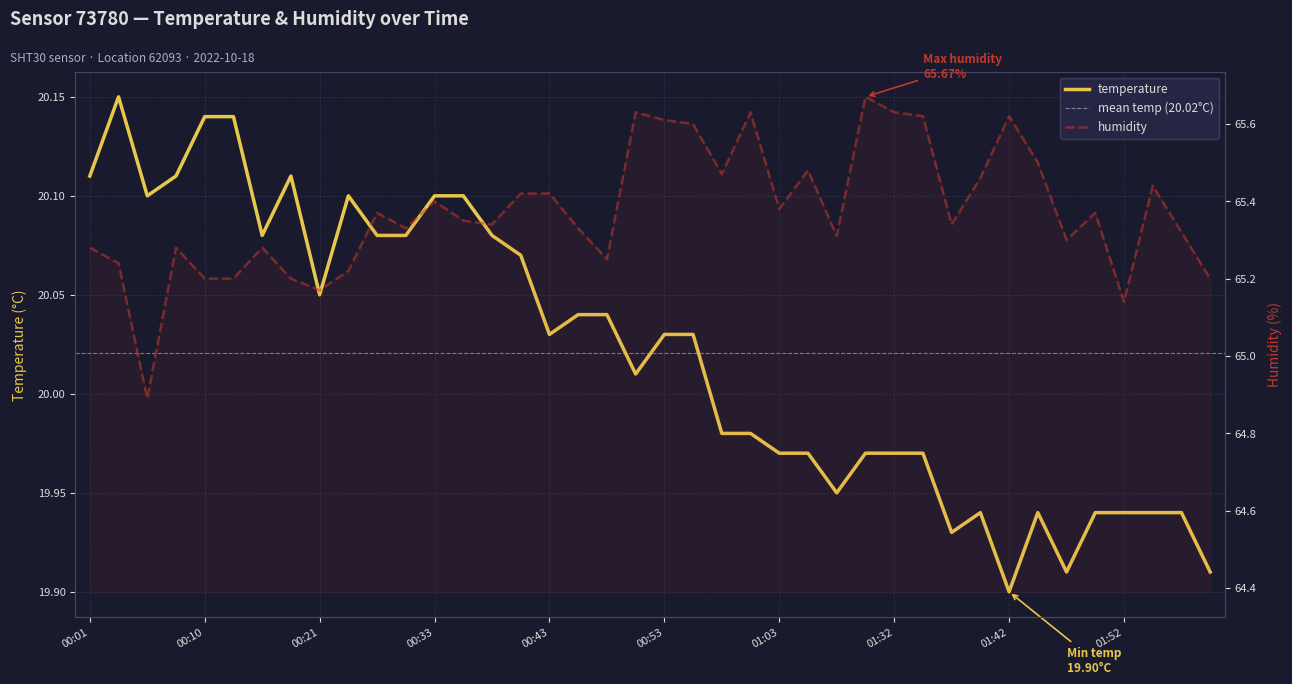

What is the label of the 29th point from the left?

01:32